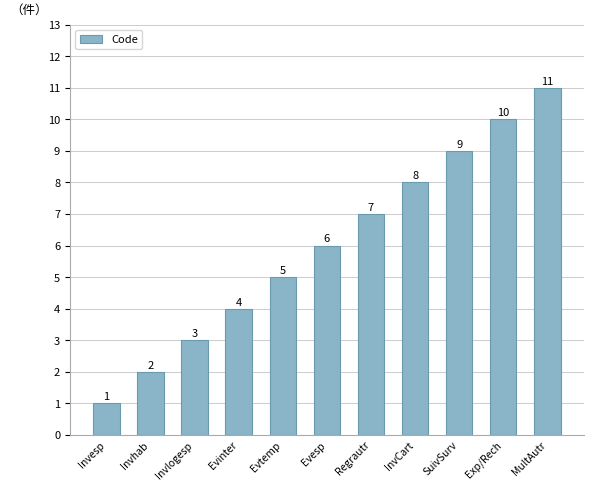

Rank the categories by value from highest to lowest.

MultAutr, Exp/Rech, SuivSurv, InvCart, Regrautr, Evesp, Evtemp, Evinter, Invlogesp, Invhab, Invesp